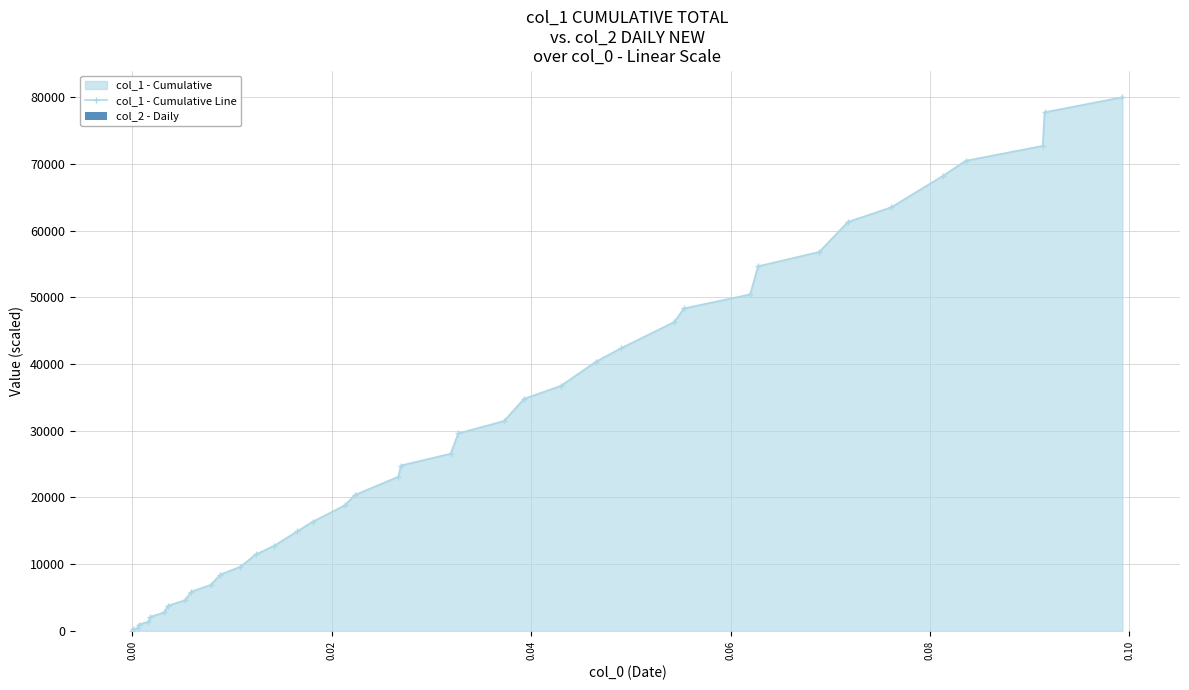

How many values in col_1 - Cumulative Line are above zero?

39